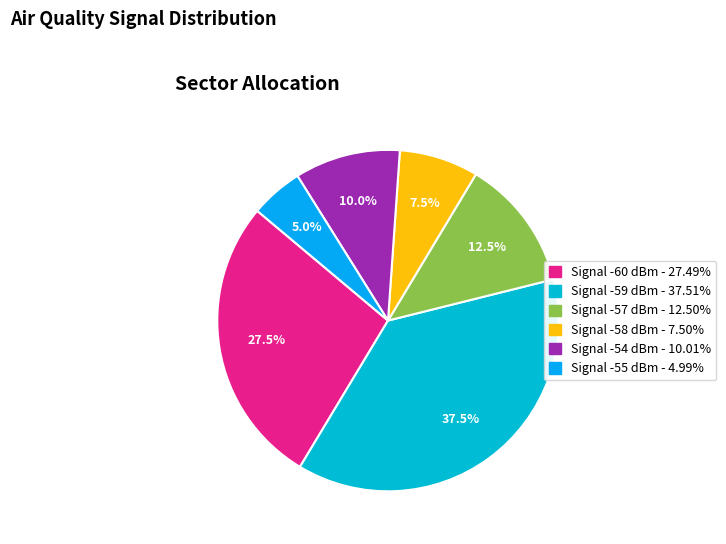

Count the number of slices in the pie.

6